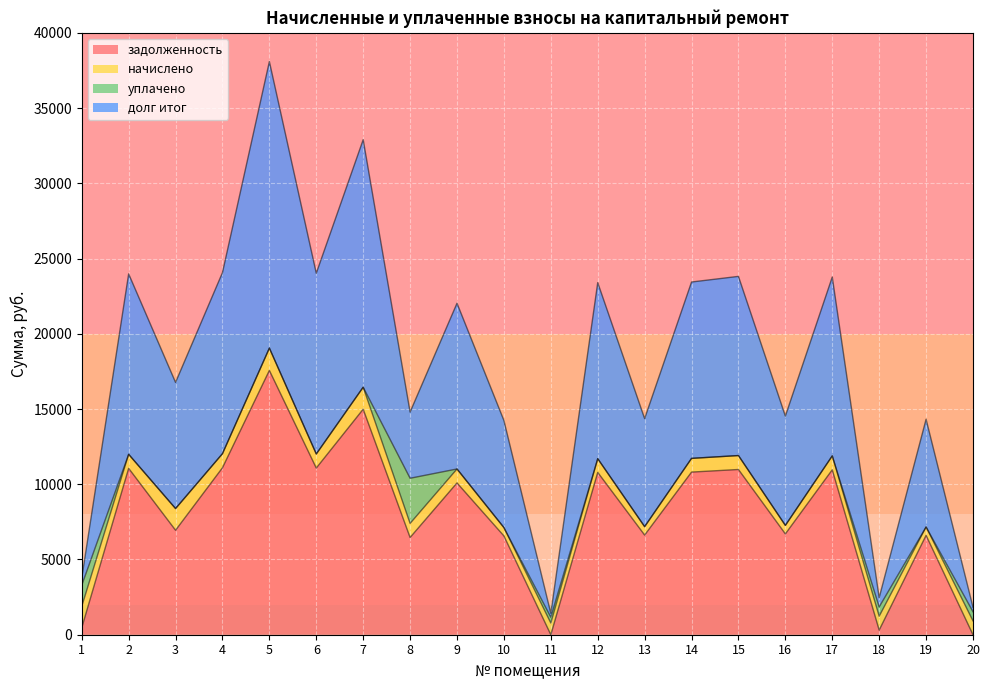

Where does the долг итог series first go above 11016?

2